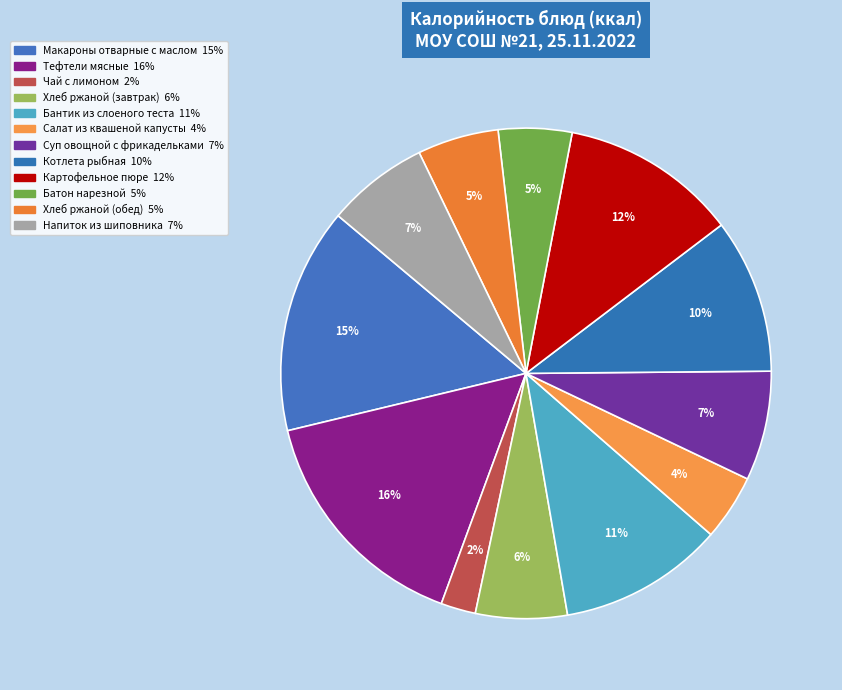

Count the number of slices in the pie.

12